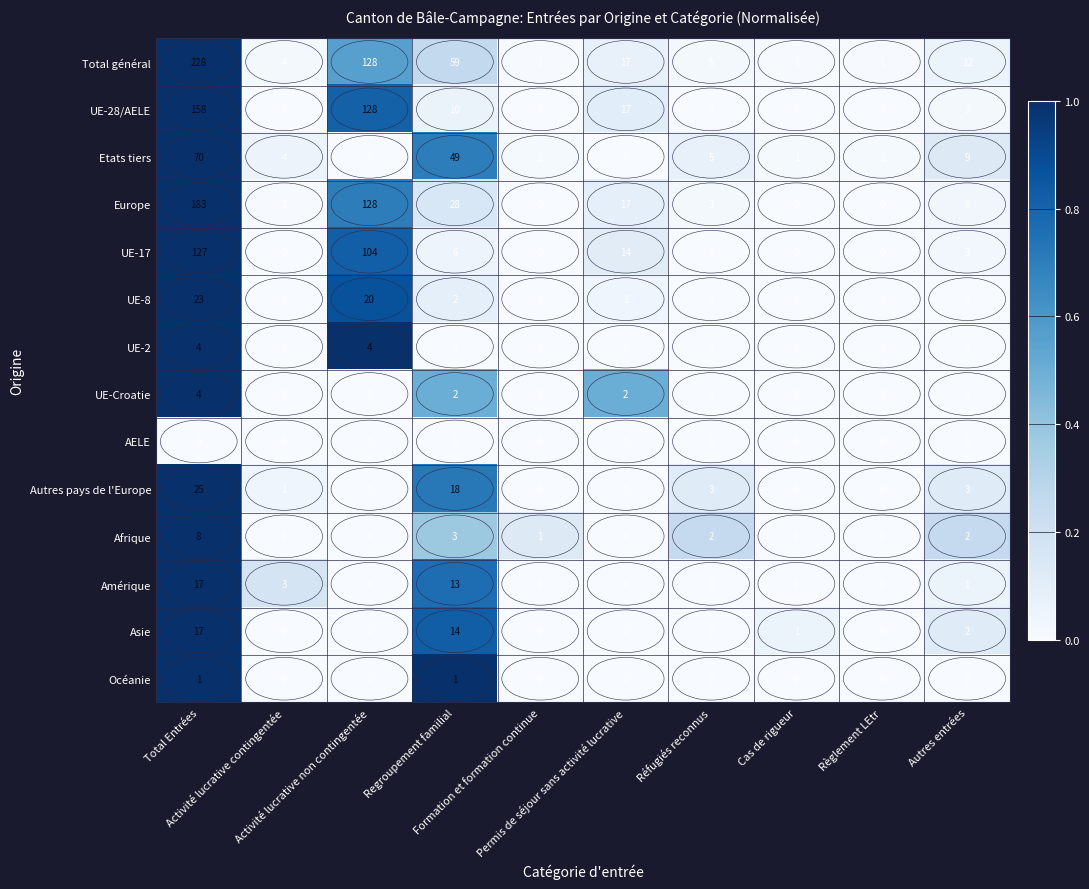

What is the sum of all UE-2 values?

8